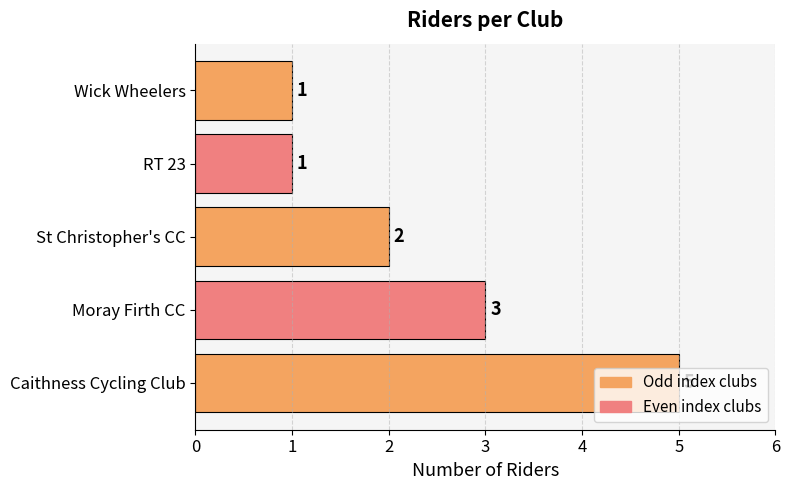

What is the ratio of the value at St Christopher's CC to the value at RT 23?

2.0